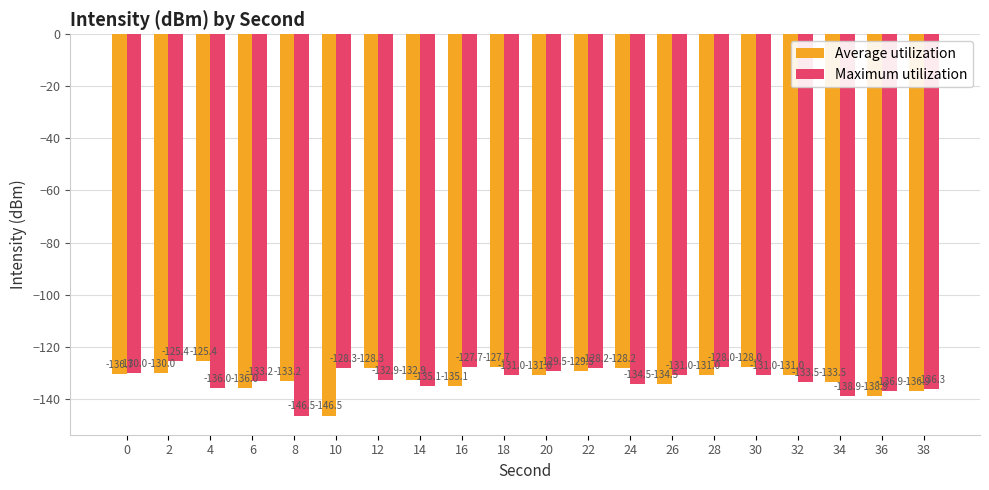

Rank the series at 12 from highest to lowest value.

Average utilization, Maximum utilization